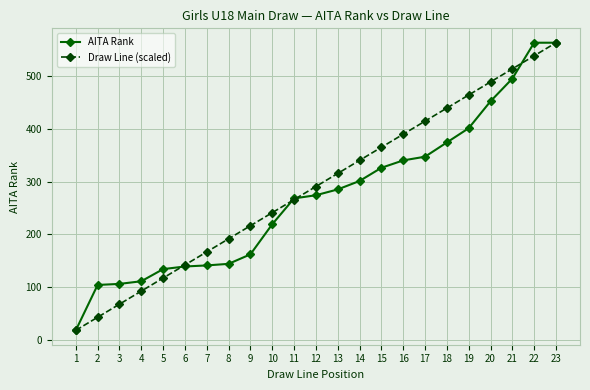

What is the spread (max minus min) of values at 16?

49.6